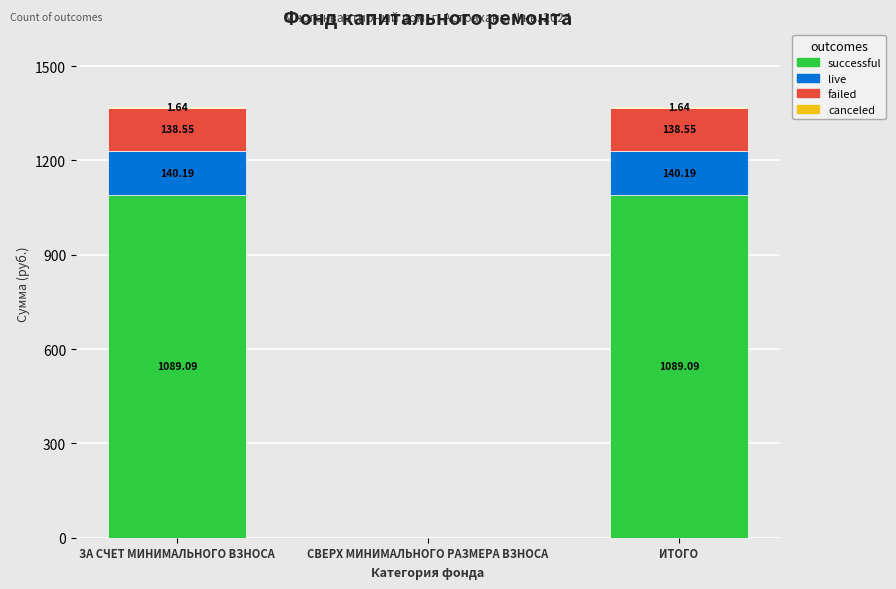

Where is successful nearest to the value 544?

СВЕРХ МИНИМАЛЬНОГО РАЗМЕРА ВЗНОСА